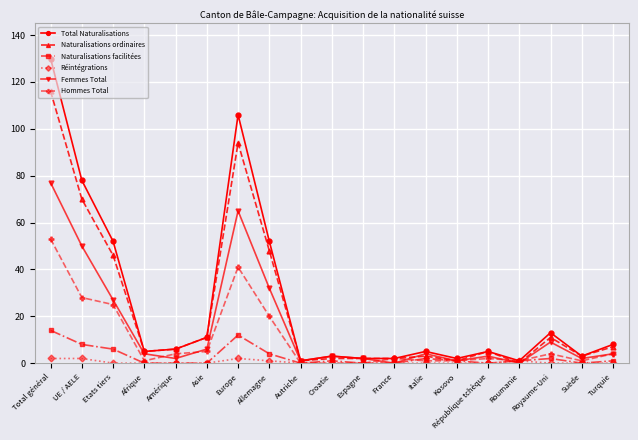

Rank the series by their maximum value, from lowest to highest.

Réintégrations, Naturalisations facilitées, Hommes Total, Femmes Total, Naturalisations ordinaires, Total Naturalisations